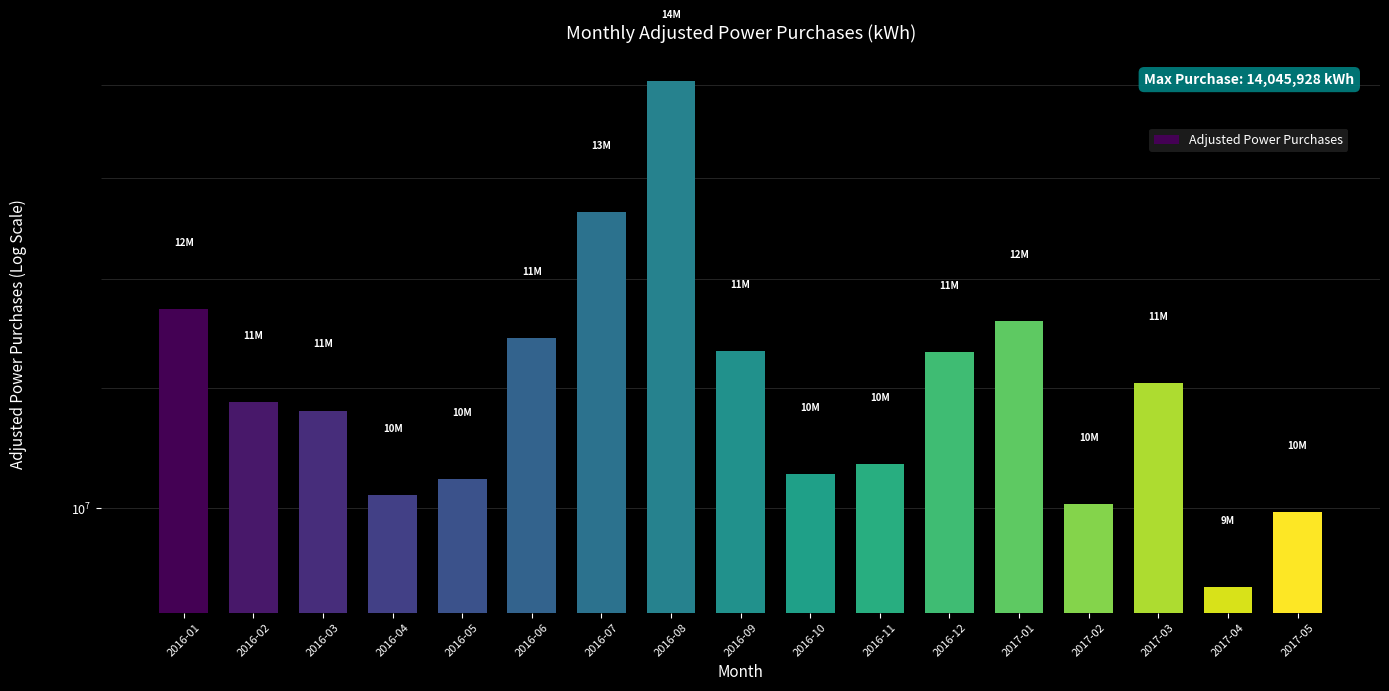

What is the sum of all values?

187219837.8